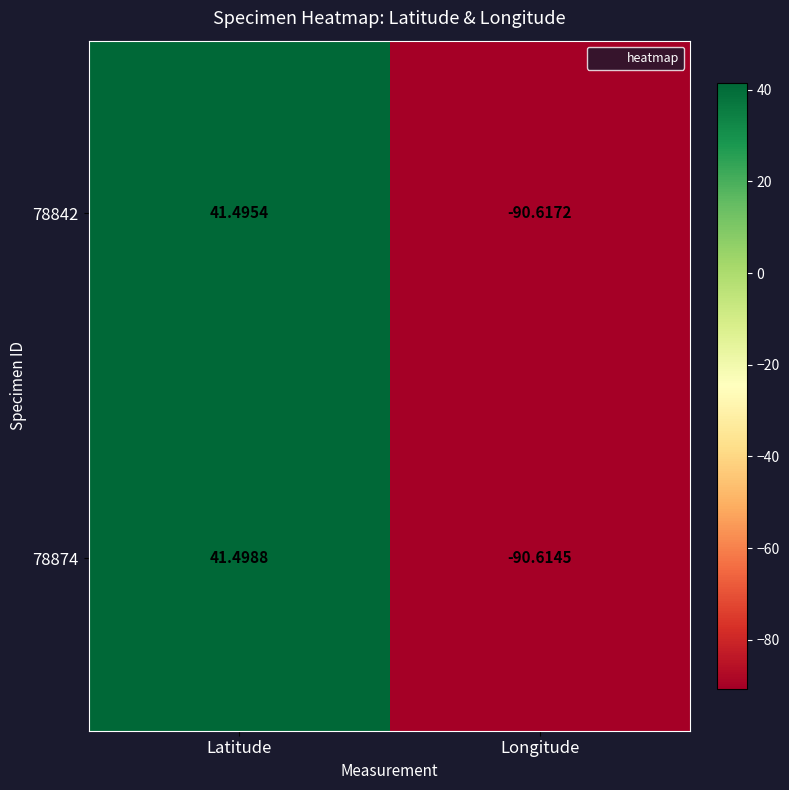

Where is 78842 nearest to the value -24?

Latitude